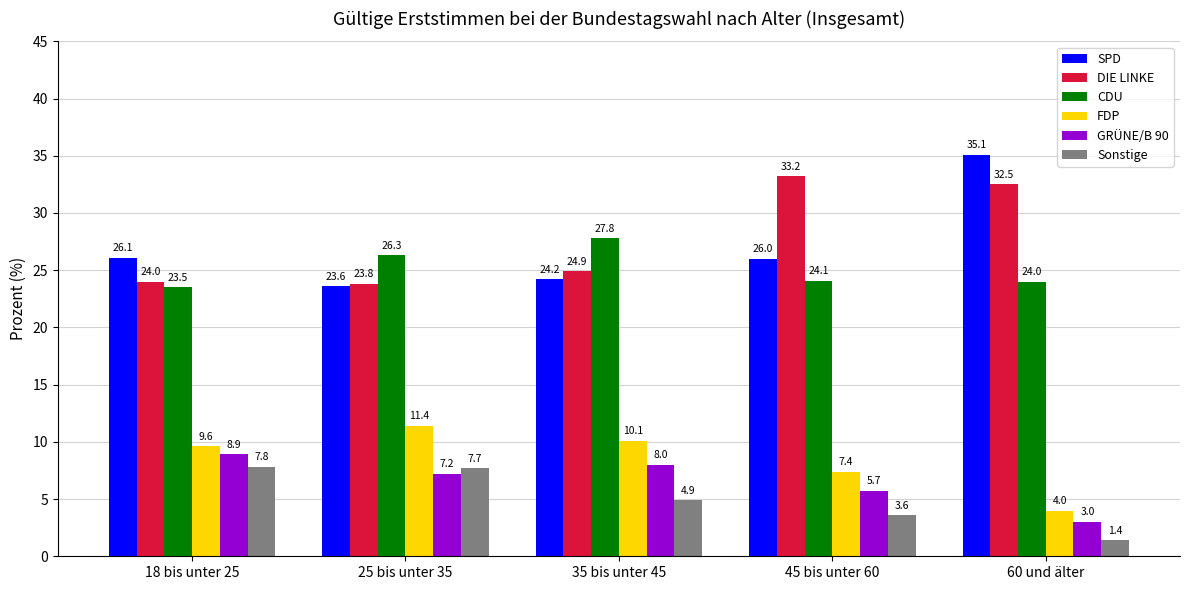

How many bars are there in total?

30